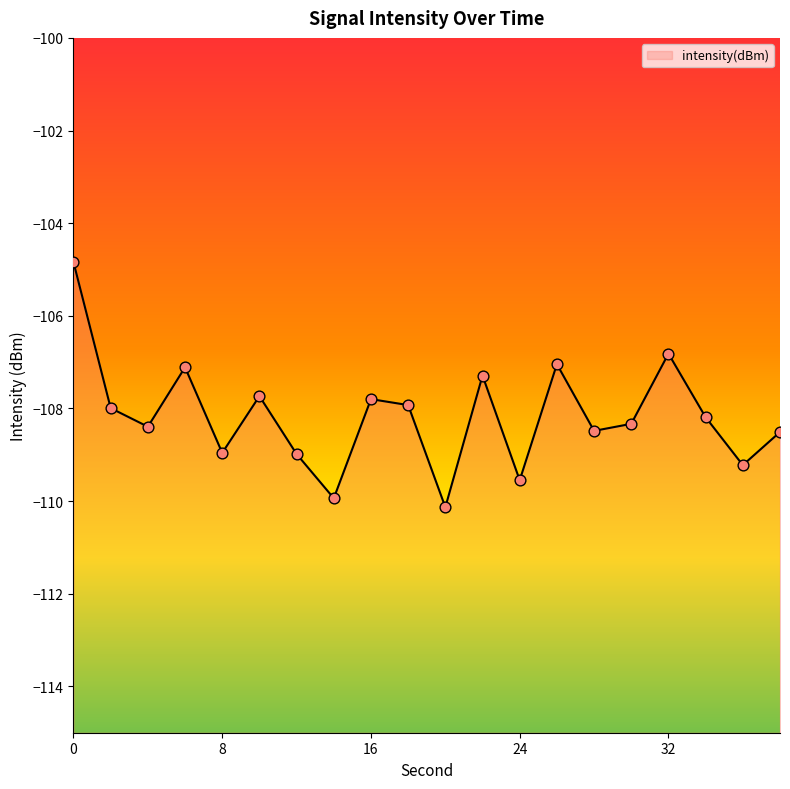

What is the change in value from 0 to 26?

-2.2